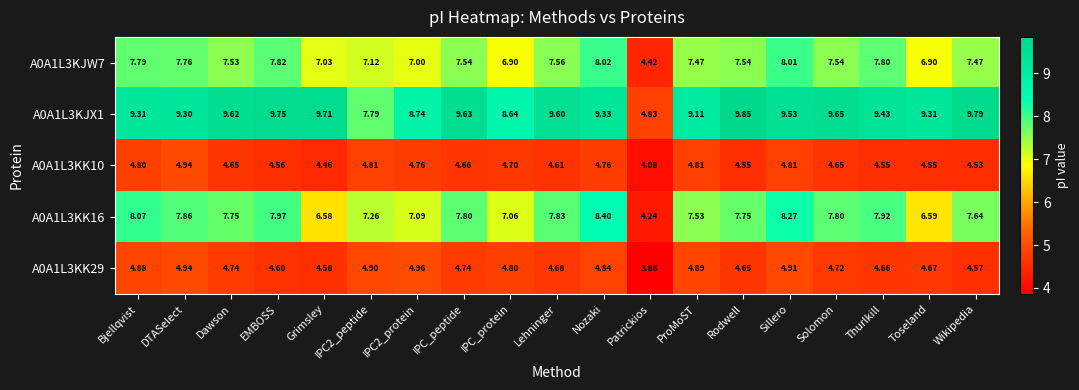

At which label does A0A1L3KK16 reach its peak?

Nozaki